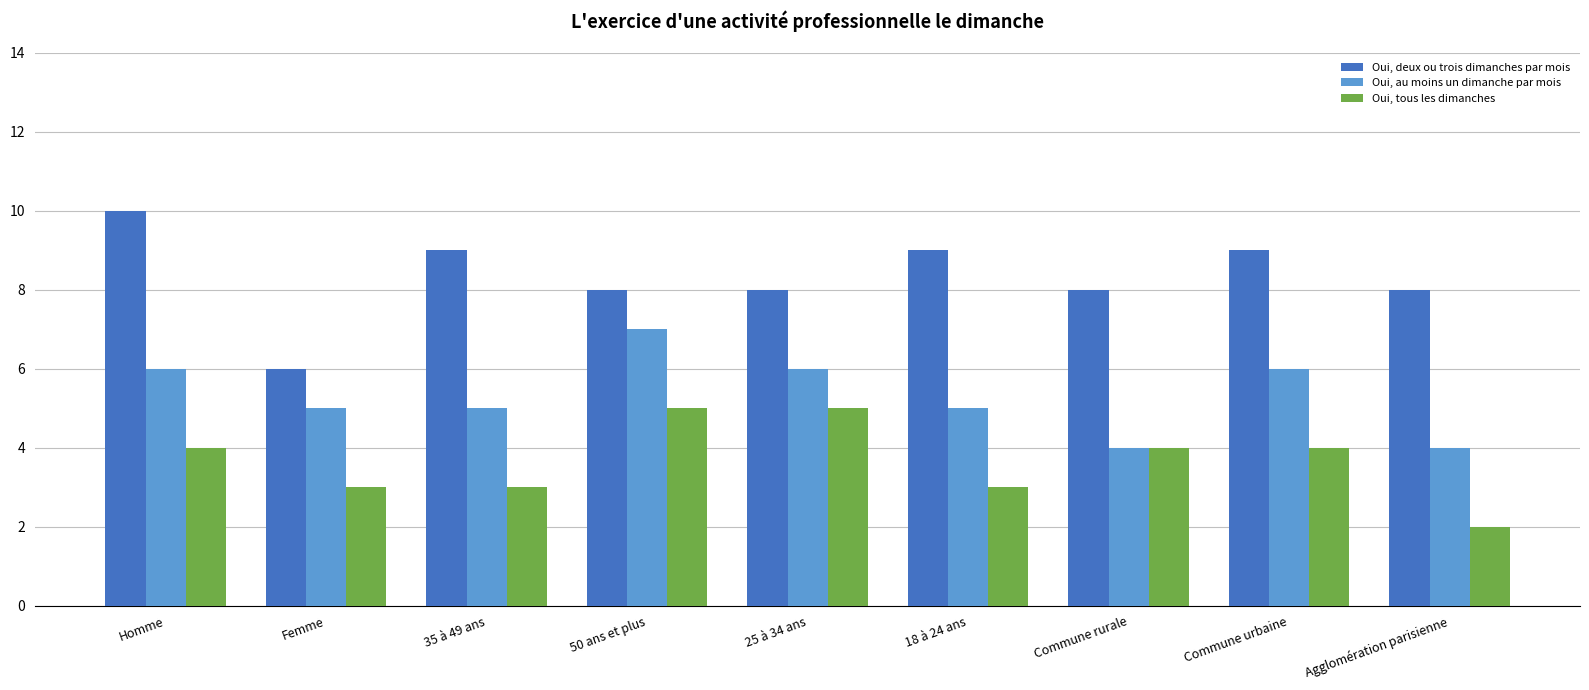

Reading left to right, list all the values displayed in this chart.

Oui, deux ou trois dimanches par mois: Homme=10	Femme=6	35 à 49 ans=9	50 ans et plus=8	25 à 34 ans=8	18 à 24 ans=9	Commune rurale=8	Commune urbaine=9	Agglomération parisienne=8
Oui, au moins un dimanche par mois: Homme=6	Femme=5	35 à 49 ans=5	50 ans et plus=7	25 à 34 ans=6	18 à 24 ans=5	Commune rurale=4	Commune urbaine=6	Agglomération parisienne=4
Oui, tous les dimanches: Homme=4	Femme=3	35 à 49 ans=3	50 ans et plus=5	25 à 34 ans=5	18 à 24 ans=3	Commune rurale=4	Commune urbaine=4	Agglomération parisienne=2